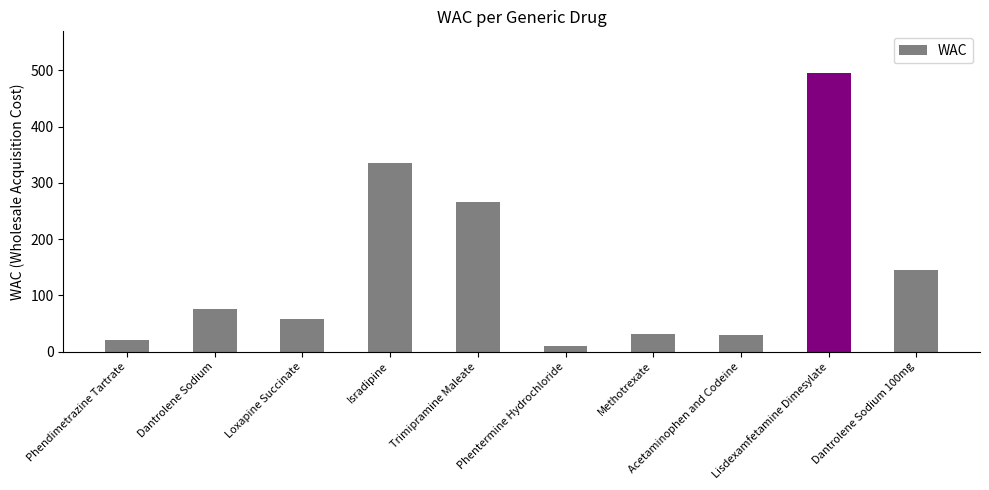

What position from the left is Lisdexamfetamine Dimesylate?

9